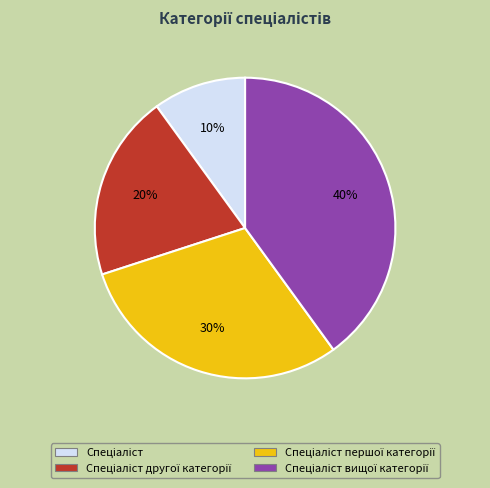

To the nearest percent, what is the difference between the largest and smallest slice percentages?

30%